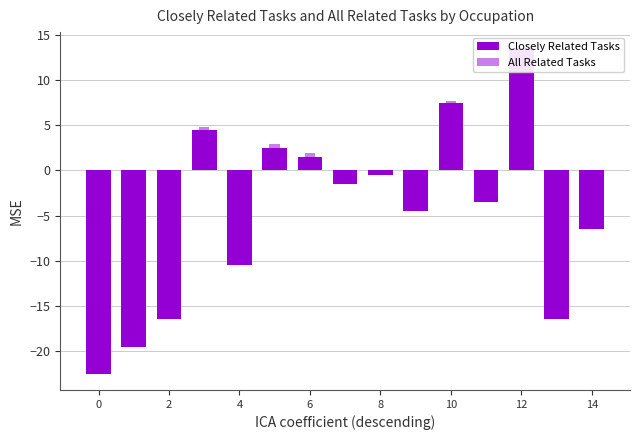

Rank the series by their average value, from highest to lowest.

All Related Tasks, Closely Related Tasks